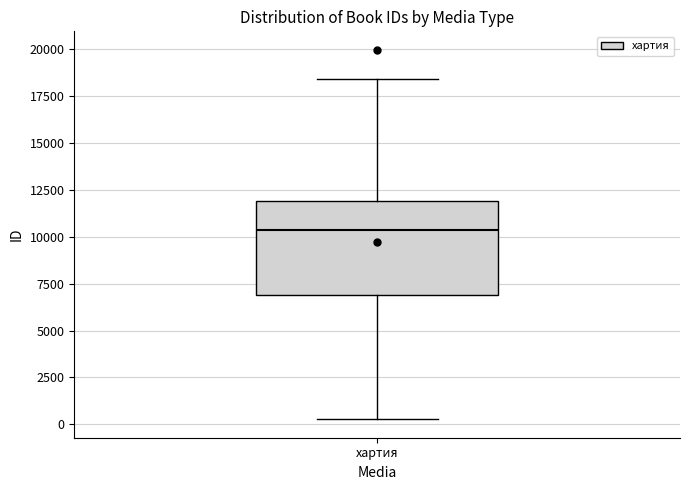

Where does the upper whisker of the box for хартия end on the y-axis? The values are not printed on the chart, so give them approximately, as read against the axis.

18500